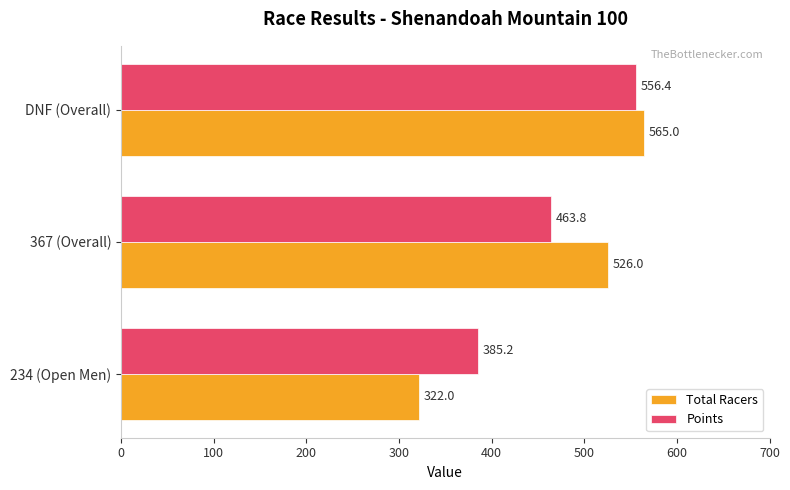

How many series are shown in this chart?

2